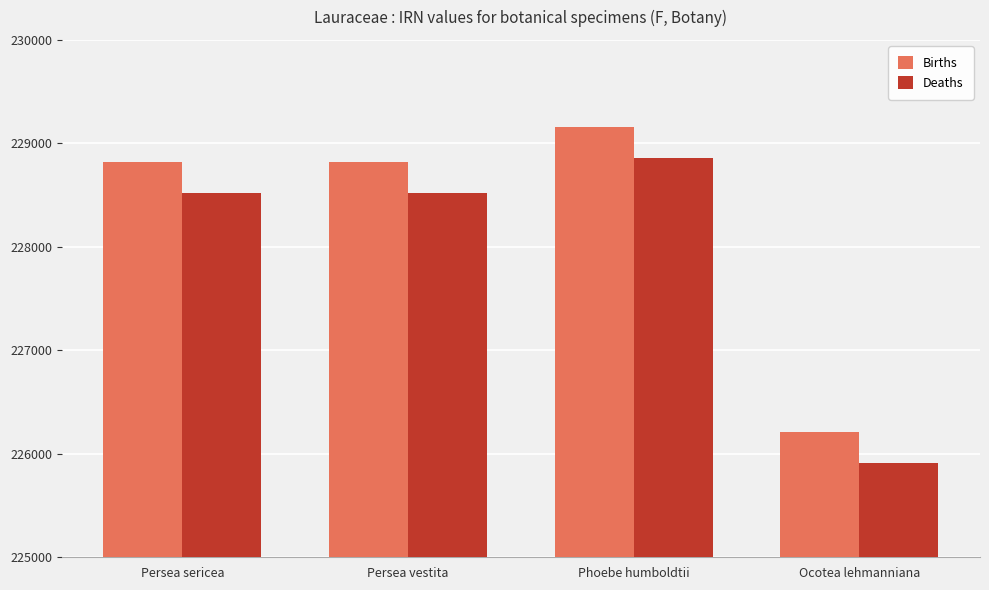

Is the value of Deaths at Persea sericea greater than the value of Births at Phoebe humboldtii?

No